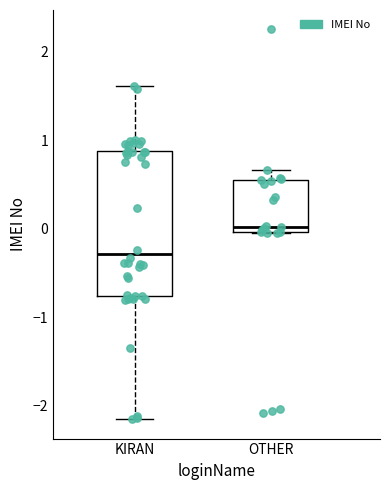

Comparing the boxes themselves (not the whiskers), which one is the tallest?

KIRAN